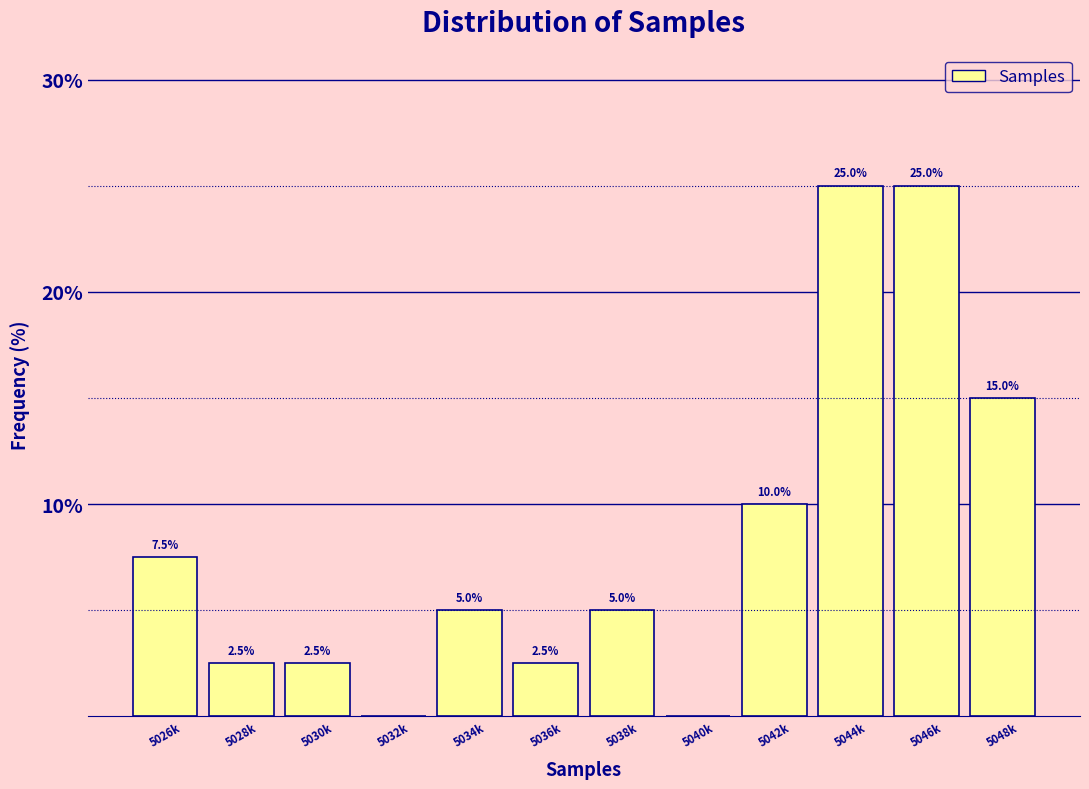

Reading right to left, list all the values displayed in this chart.

5048k=15.0	5046k=25.0	5044k=25.0	5042k=10.0	5040k=0.0	5038k=5.0	5036k=2.5	5034k=5.0	5032k=0.0	5030k=2.5	5028k=2.5	5026k=7.5